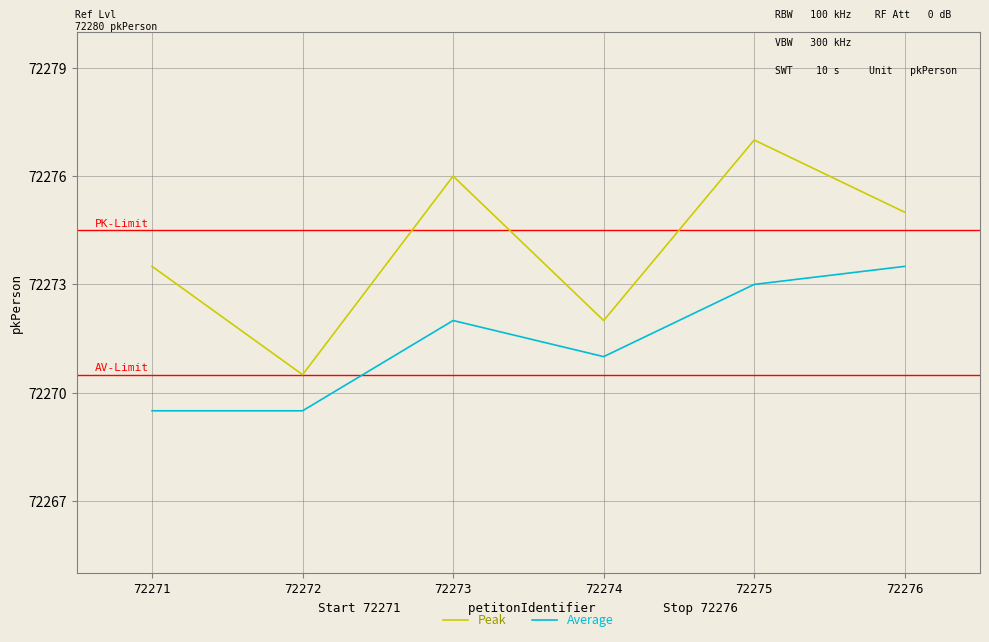

What is the spread (max minus min) of values at 72271?

4.0